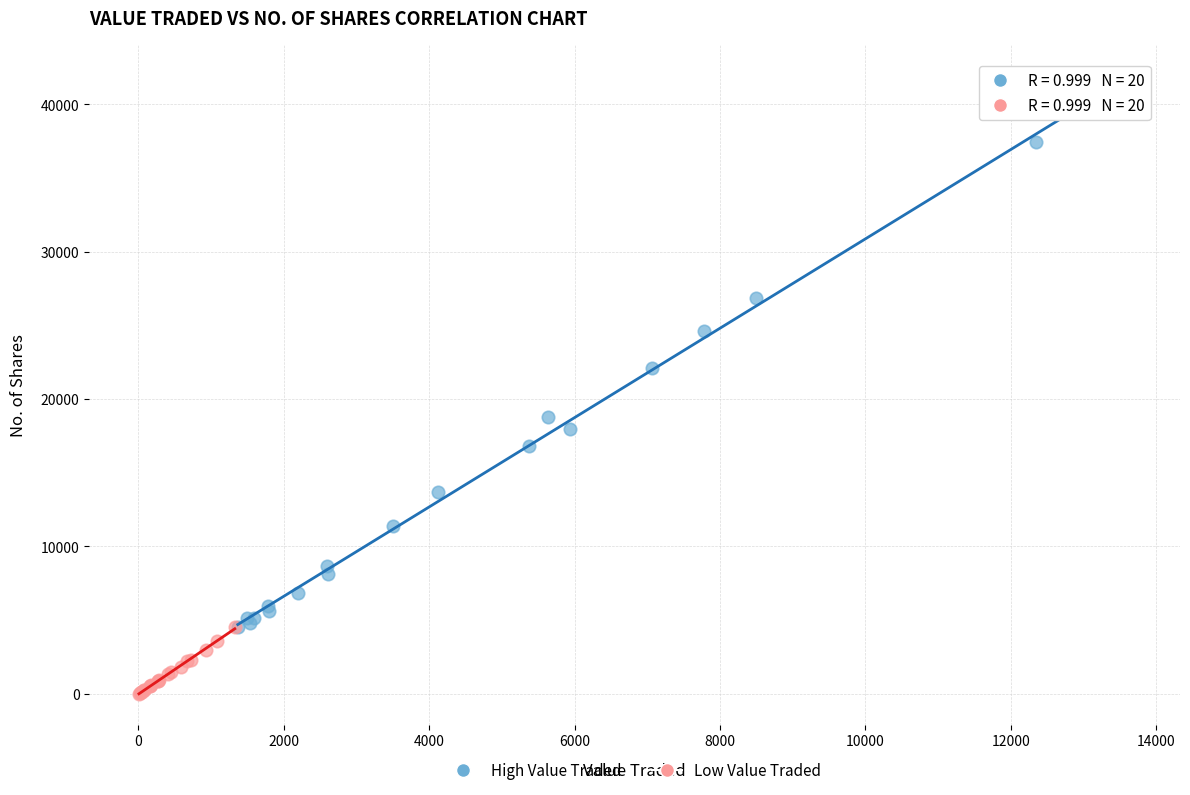

What are all the series names shown in the legend?

High Value Traded, Low Value Traded